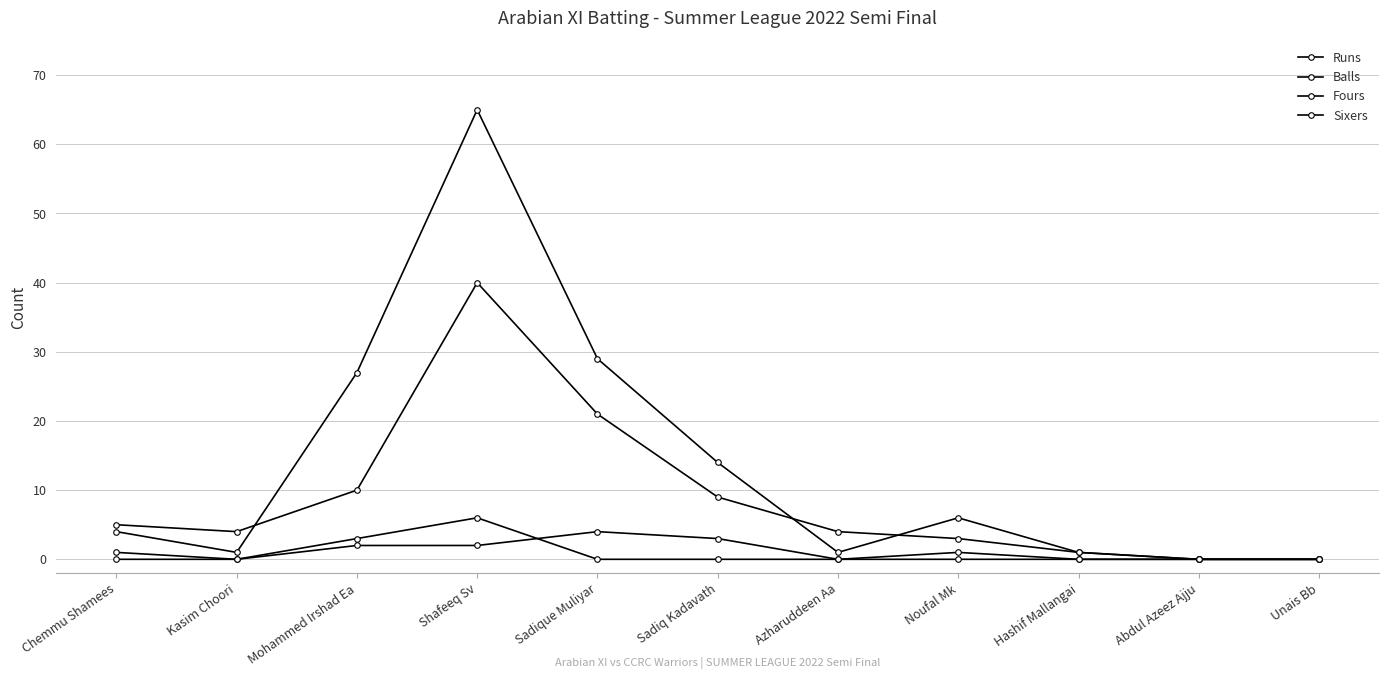

Does the chart display data point markers on the line(s)?

Yes